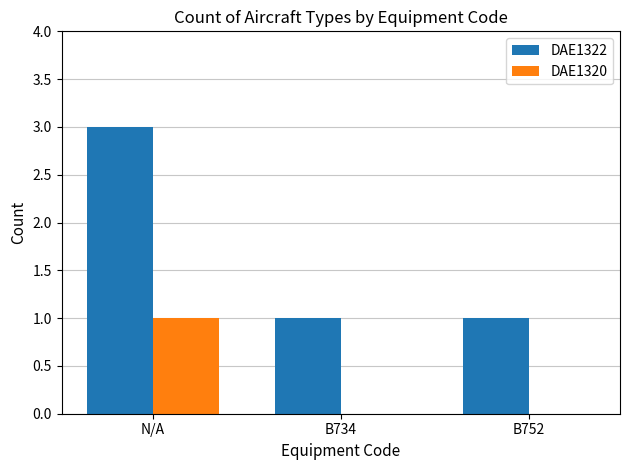

Which series has the widest spread of values?

DAE1322